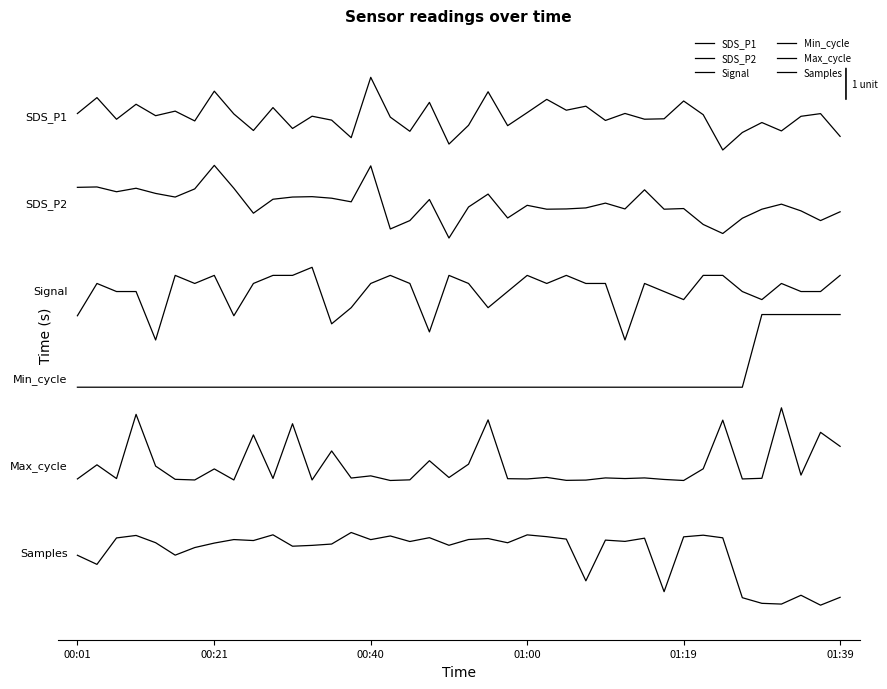

Which category has the highest value in the Samples series?

14